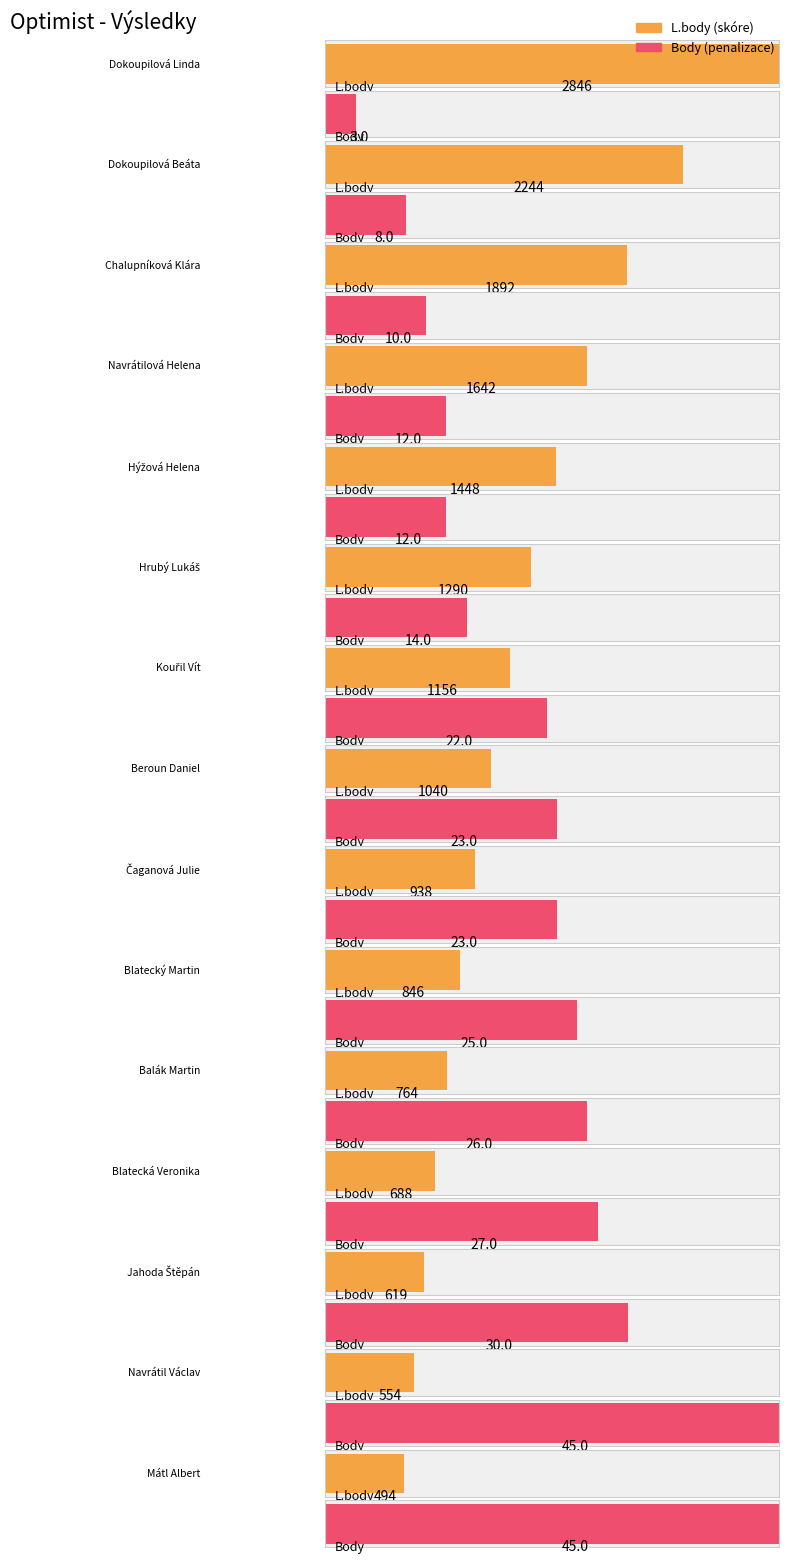

Which category has the lowest value in the Body series?

Dokoupilová Linda